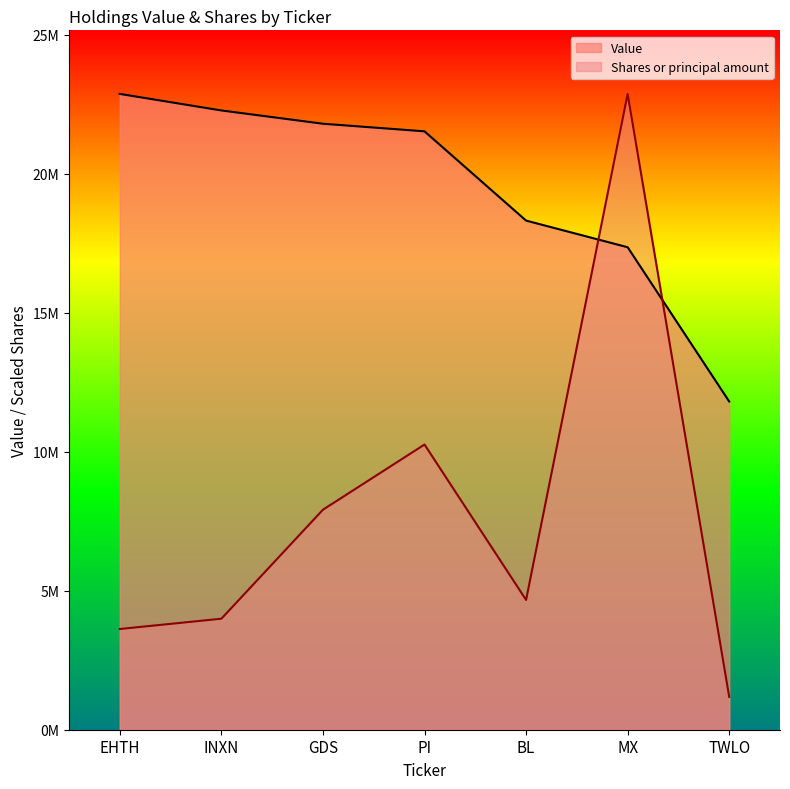

What is the spread (max minus min) of values at INXN?

18287910.4